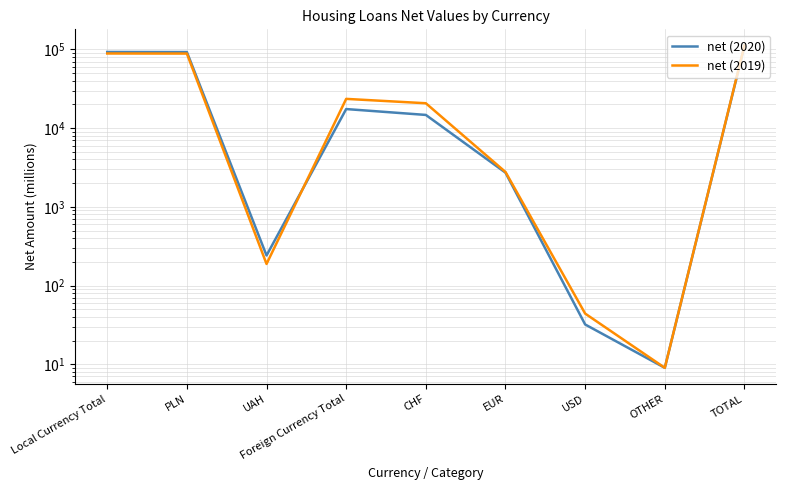

What is the difference between the net (2020) values at PLN and EUR?

89921